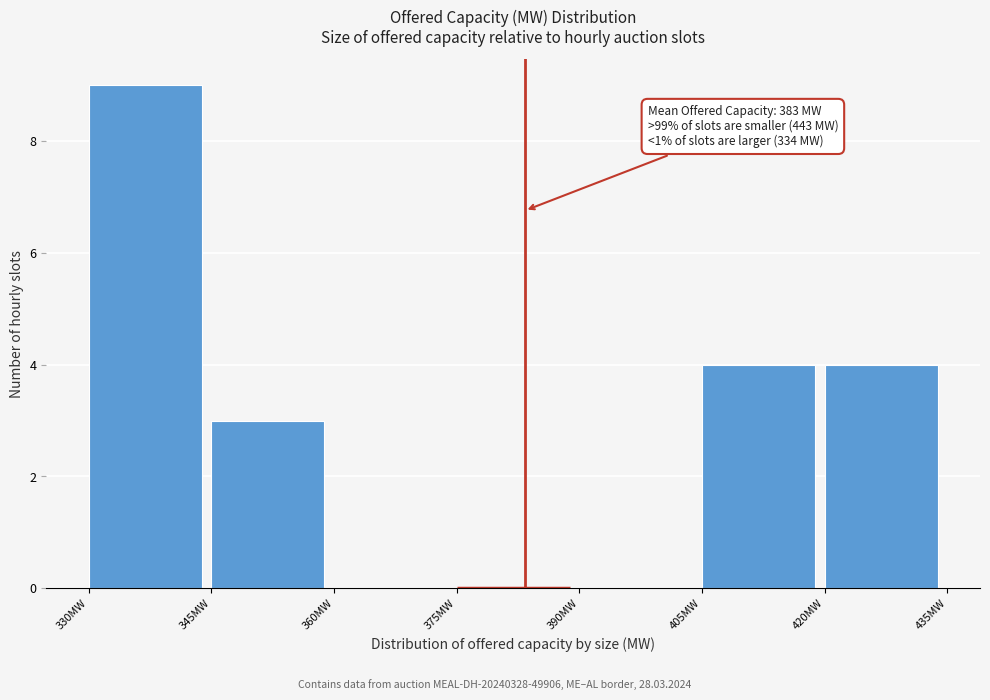

Over which range of the x-axis is the bar tallest?

330 to 345